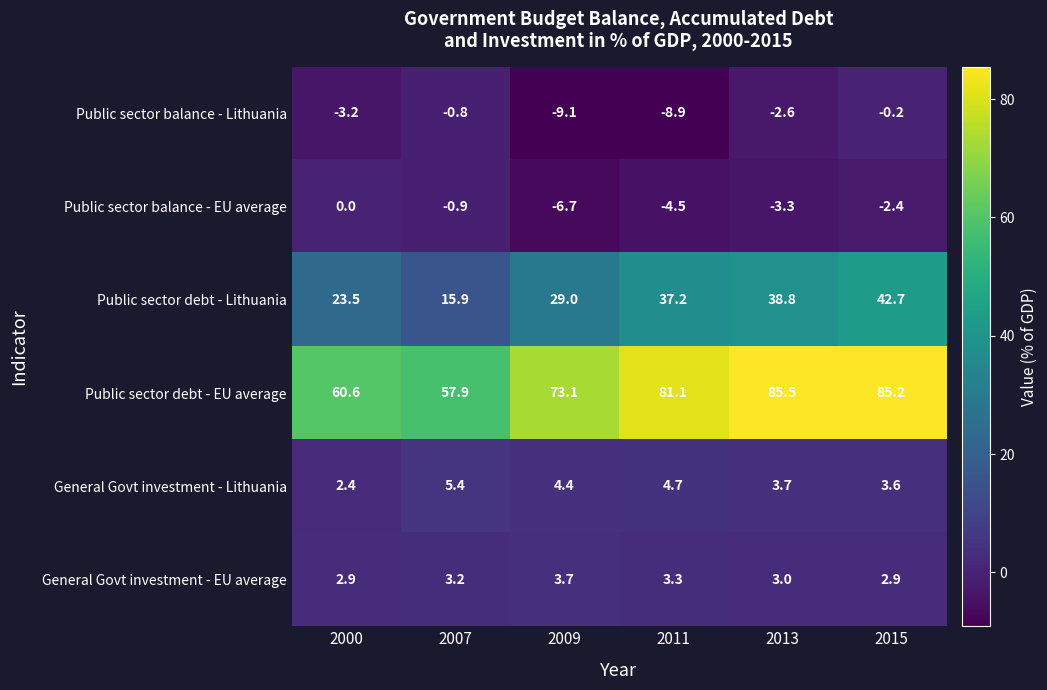

The value of Public sector debt - EU average at 2009 is 50.9. True or false?

False